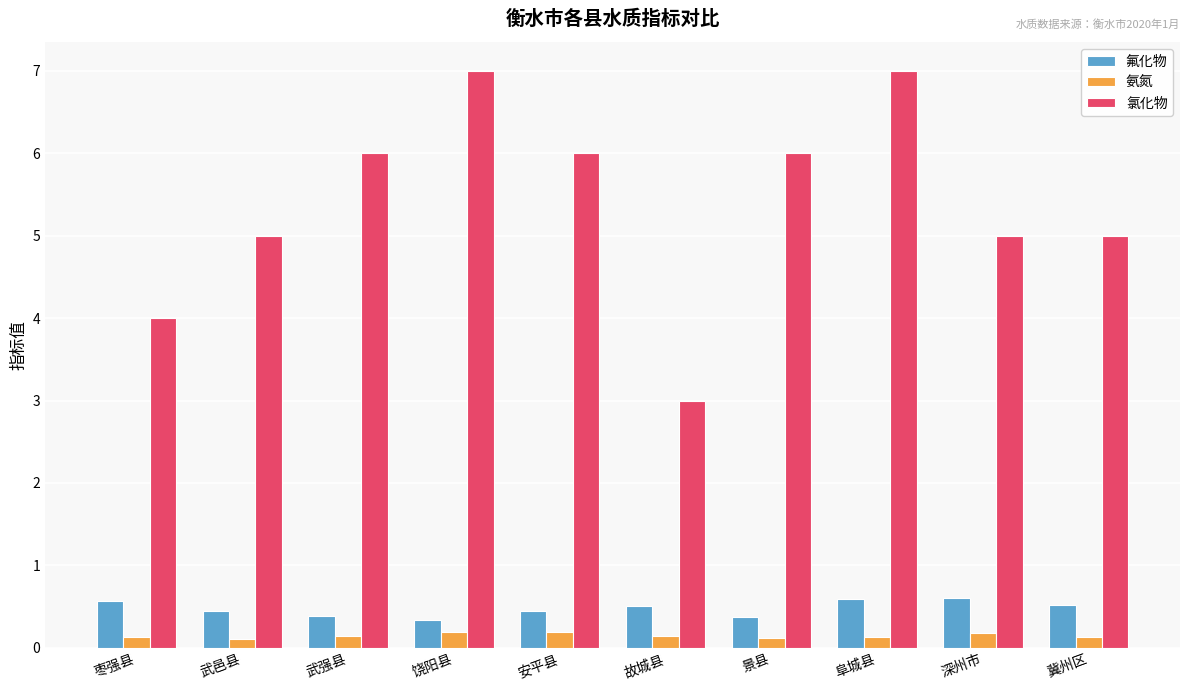

Is it true that 氟化物 equals 0.6 at 枣强县?

True